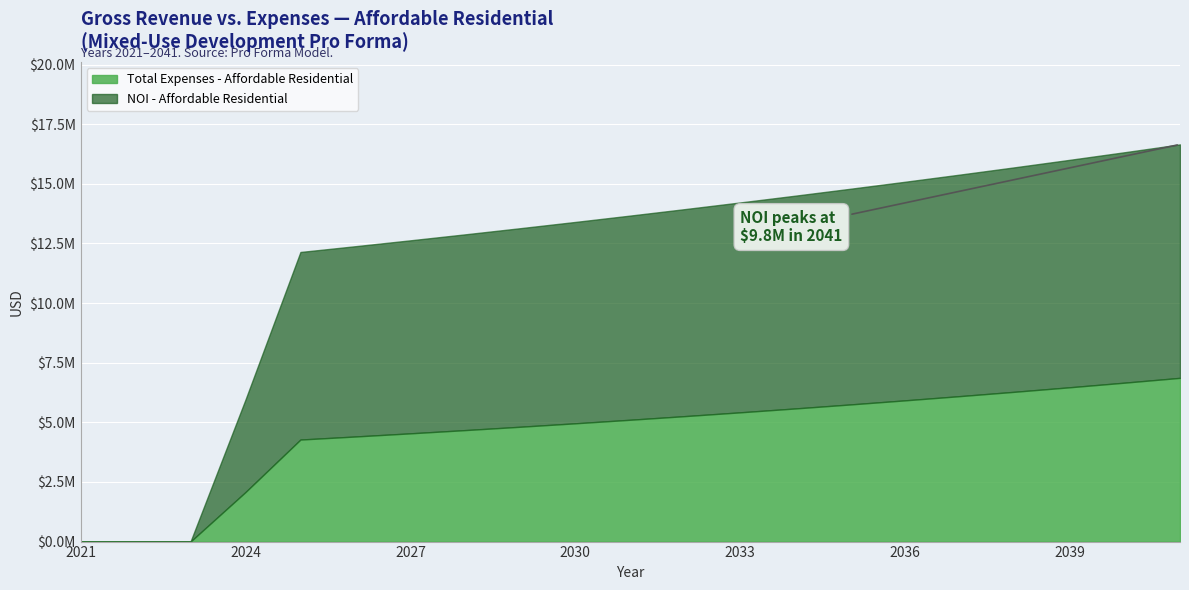

The value of NOI - Affordable Residential at 2041 is 5486339.9. True or false?

False